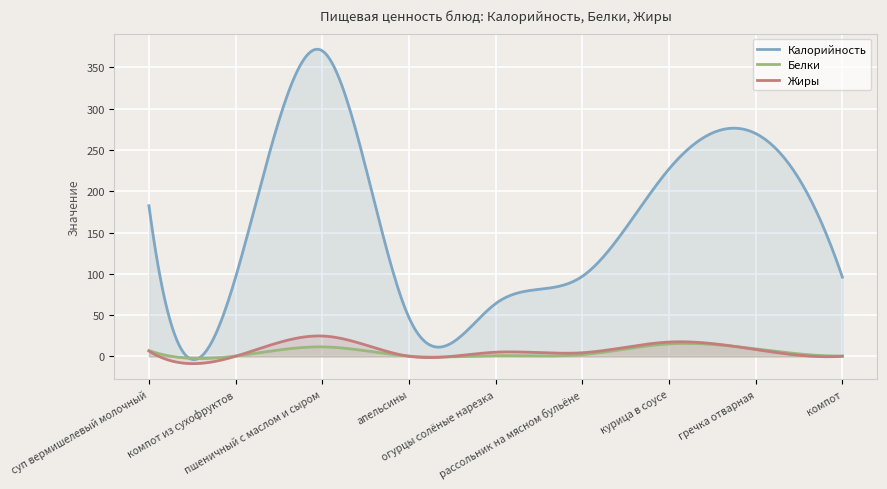

What is the value of the Калорийность point at the 5th from the left?

64.0